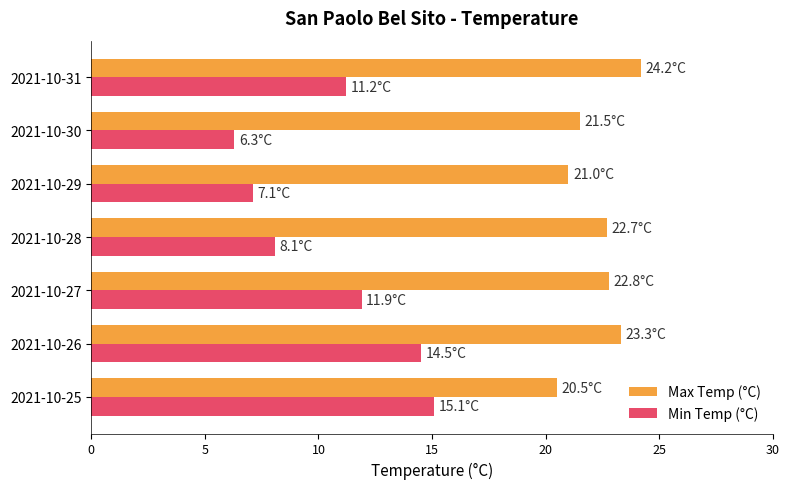

Which label corresponds to the smallest value in the chart?

2021-10-30